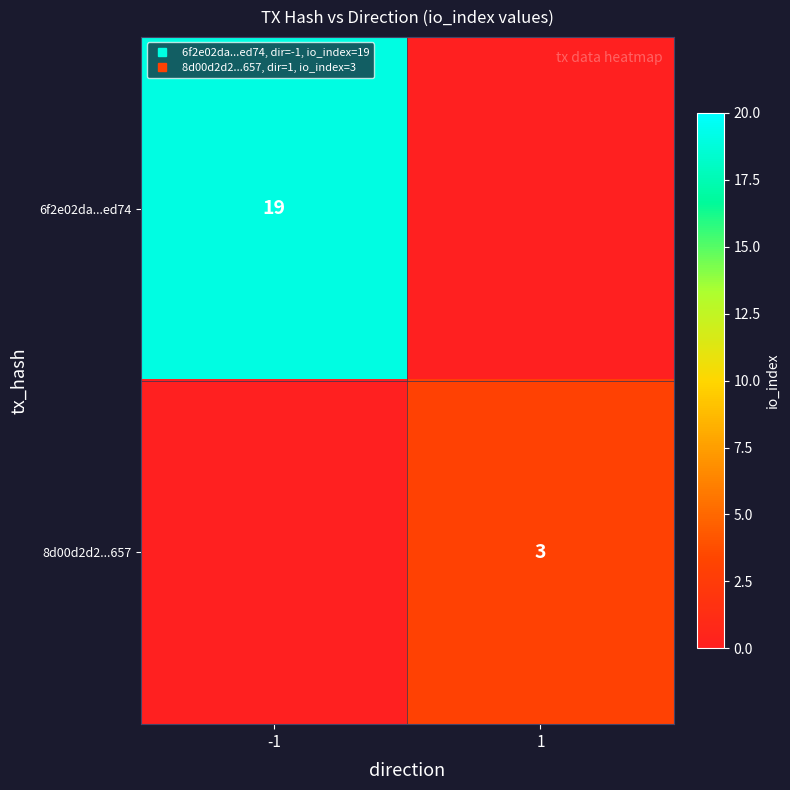

What is the average value of the 8d00d2d2...657 series?

2